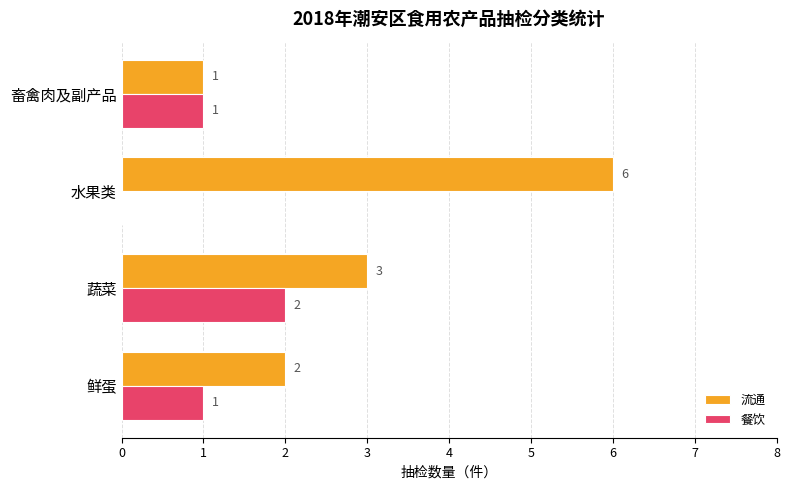

Which series has the largest total across all categories?

流通